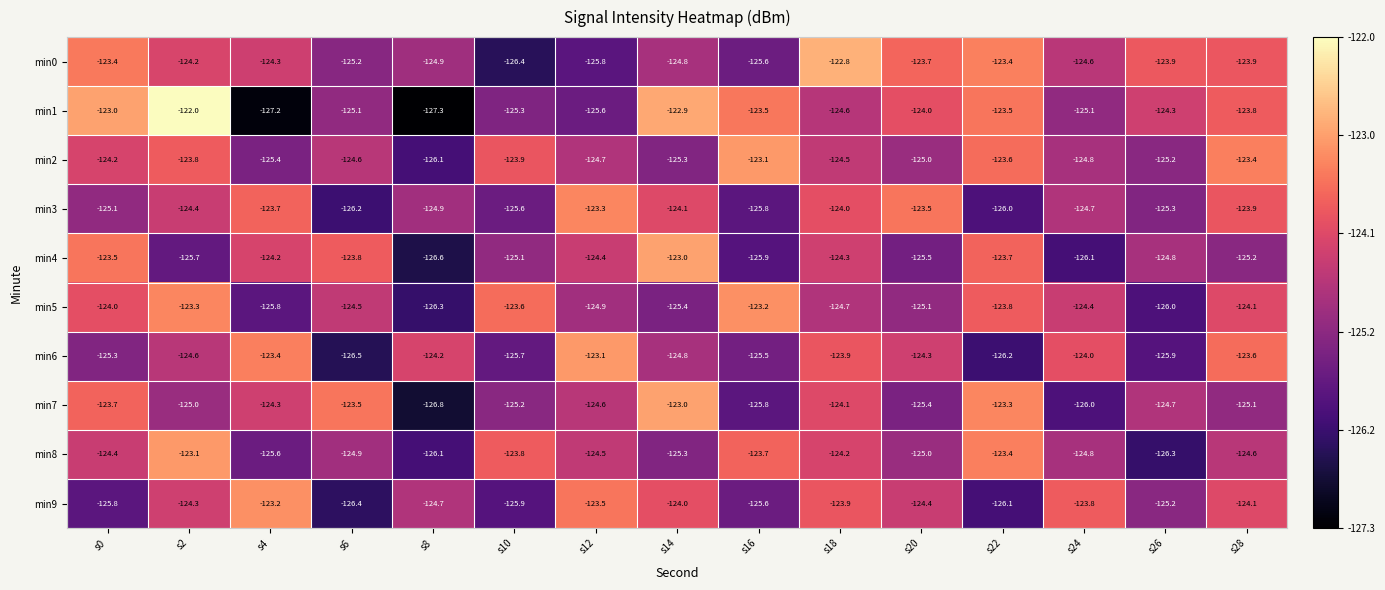

At which category does the chart reach its minimum across all series?

s8